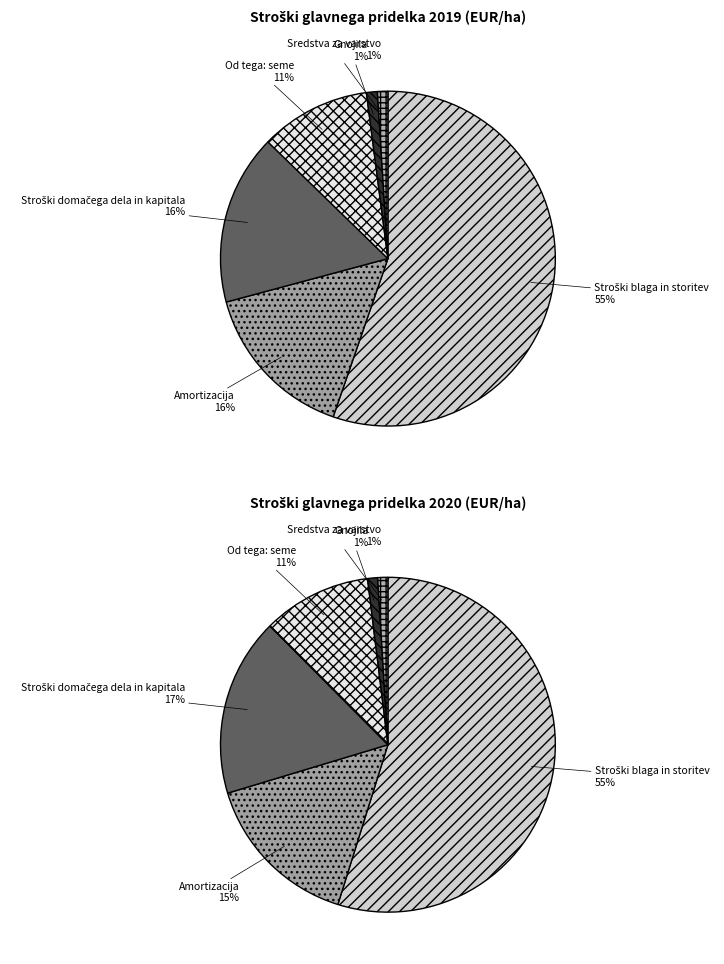

What percentage is the Amortizacija slice, to the nearest percent?

16%